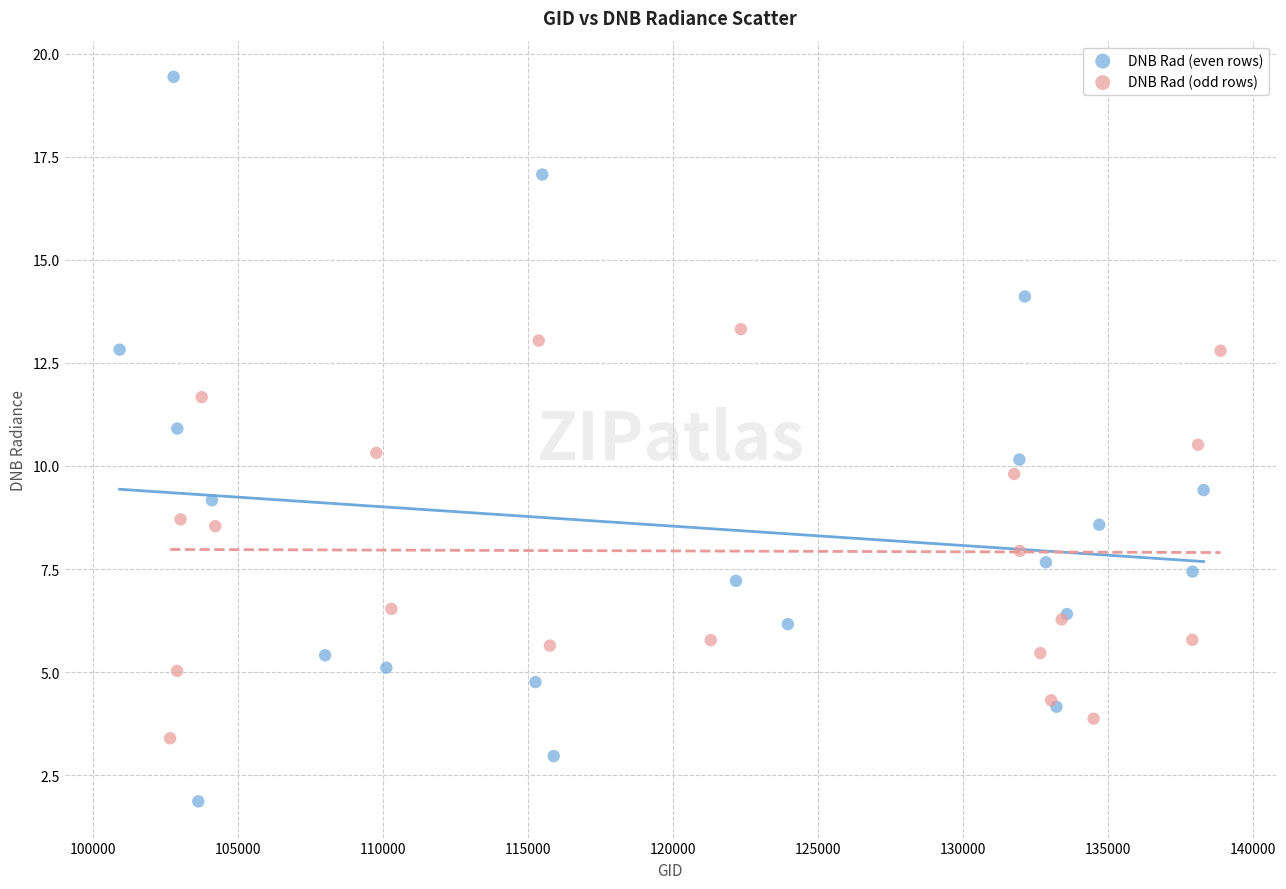

What are all the series names shown in the legend?

DNB Rad (even rows), DNB Rad (odd rows)